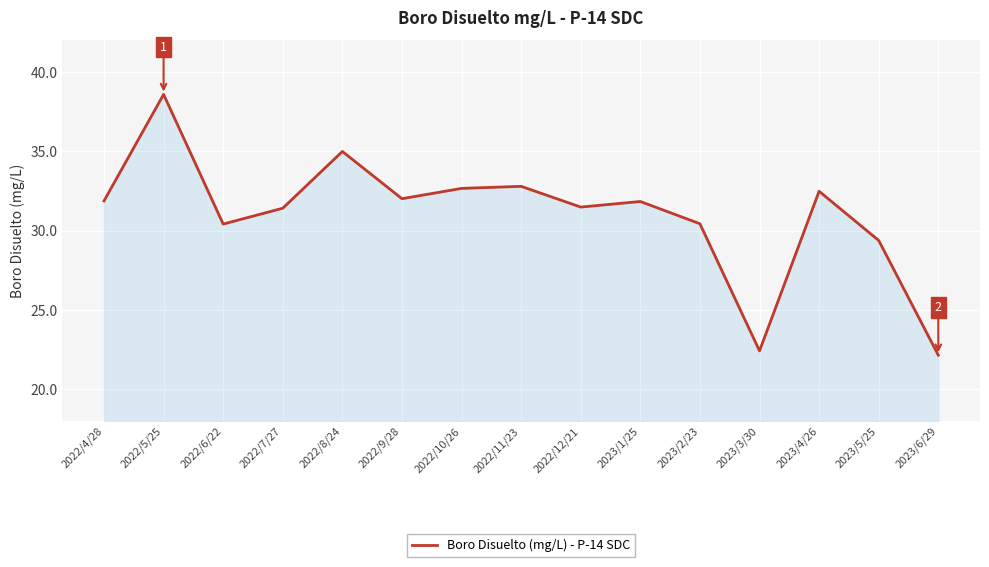

How many interior local valleys (lower than both neighbors) does the data have?

4